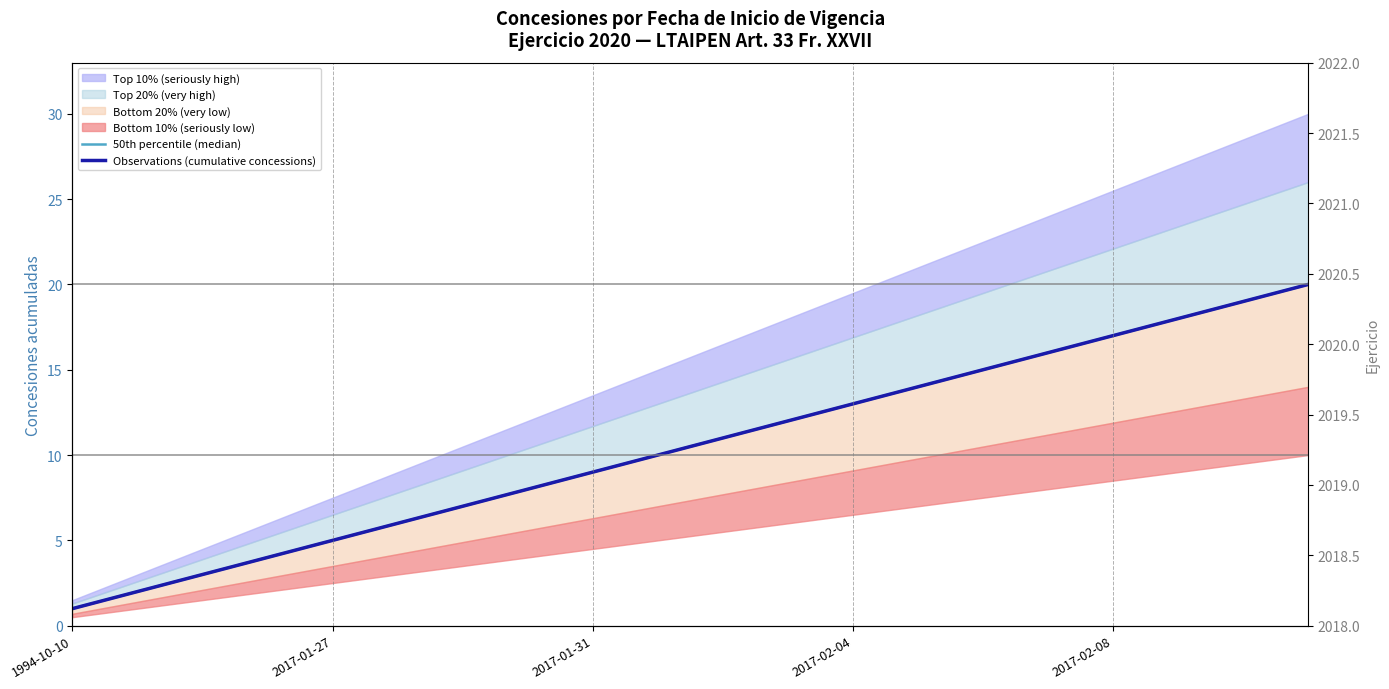

True or false: Observations (cumulative concessions) and 50th percentile (median) intersect in this chart.

False